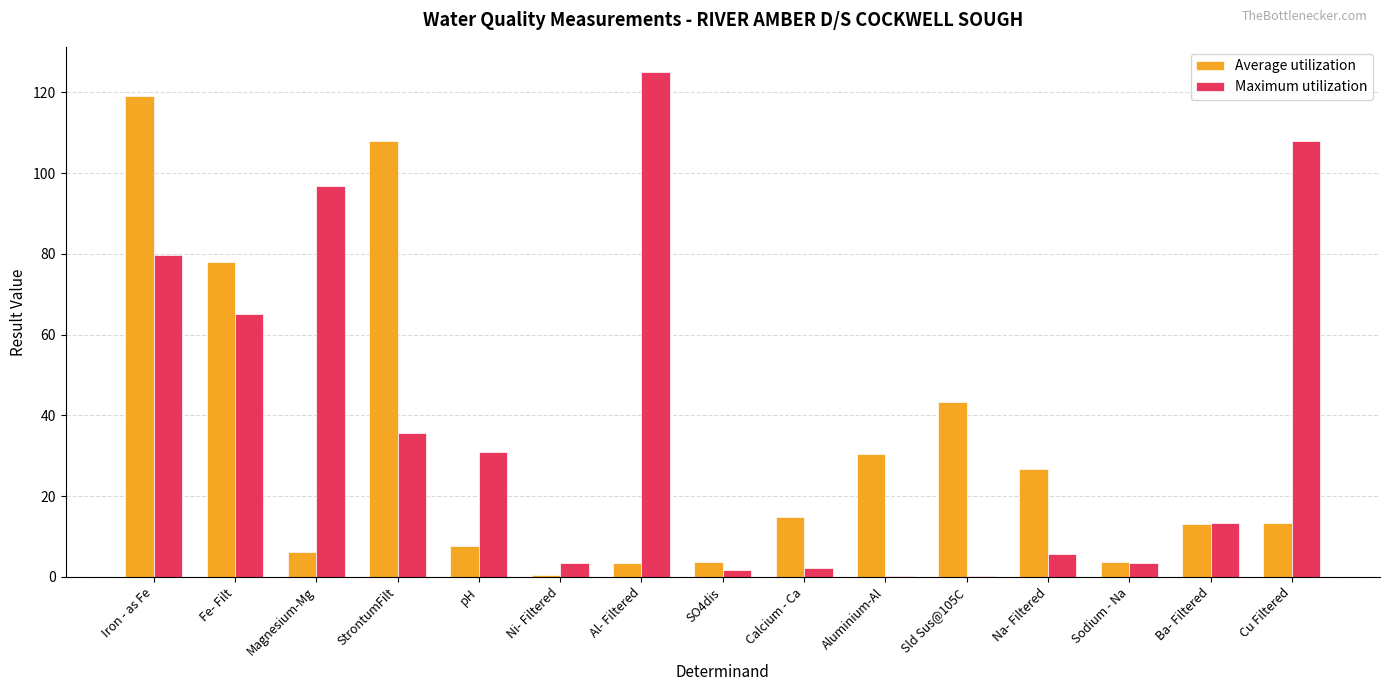

Between Magnesium-Mg and SO4dis, which series saw the biggest shift?

Maximum utilization